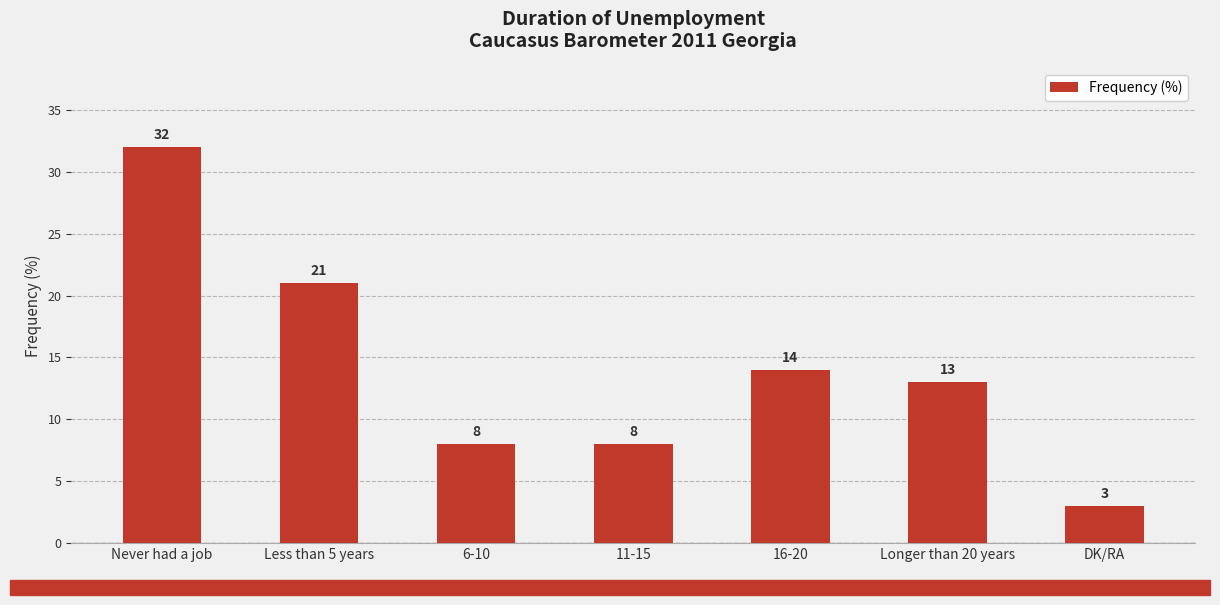

What position from the right is Never had a job?

7